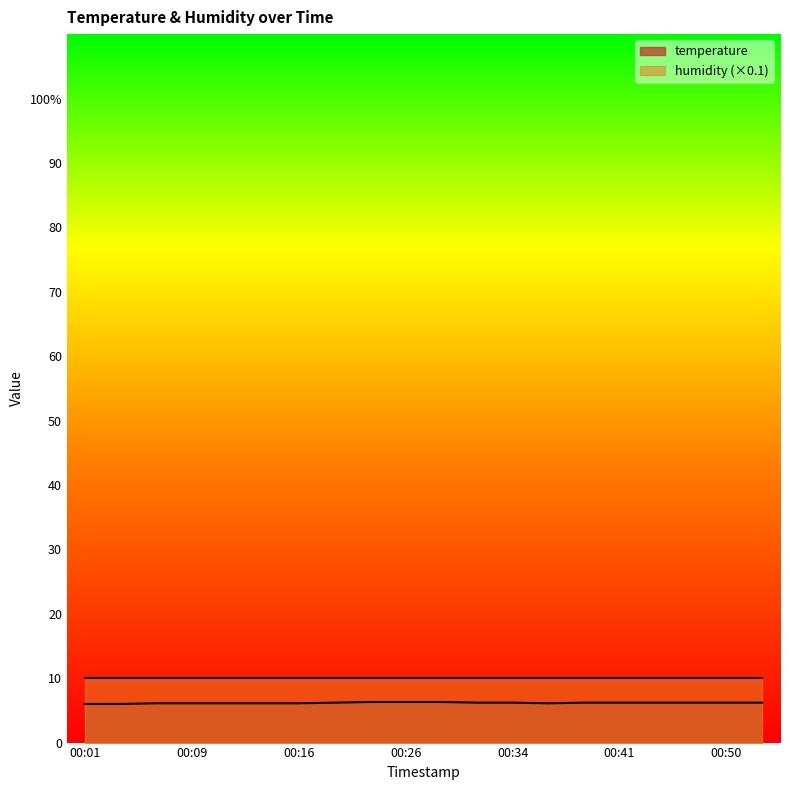

List the labels in order of value, largest first.

00:24, 00:26, 00:29, 00:19, 00:31, 00:34, 00:38, 00:41, 00:43, 00:46, 00:50, 00:52, 00:06, 00:09, 00:11, 00:14, 00:16, 00:36, 00:01, 00:04